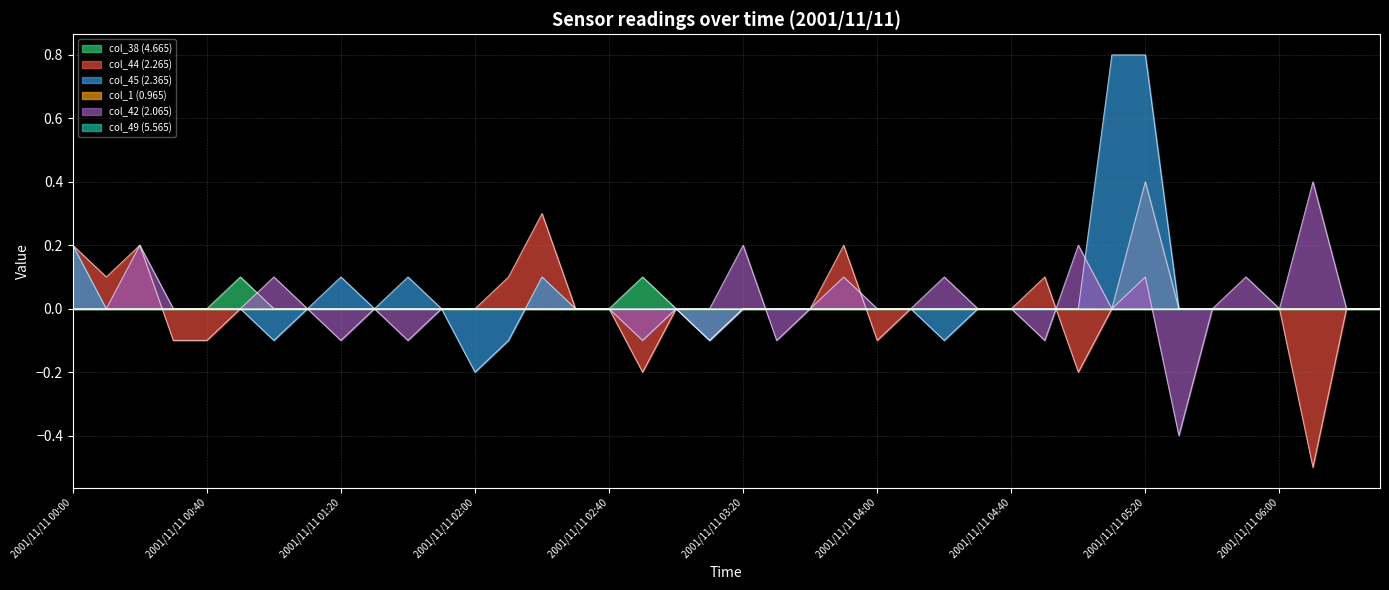

Does the chart display data point markers on the line(s)?

No